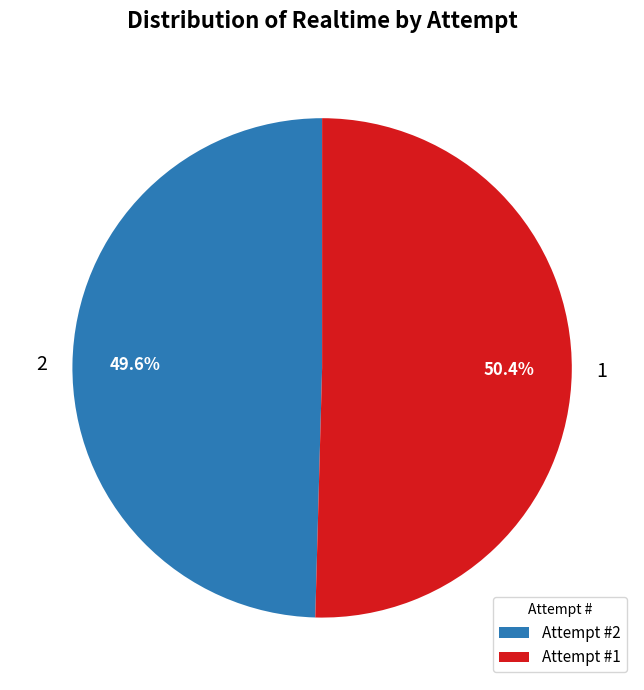

What is the total percentage of 2 and 1?

100.0%